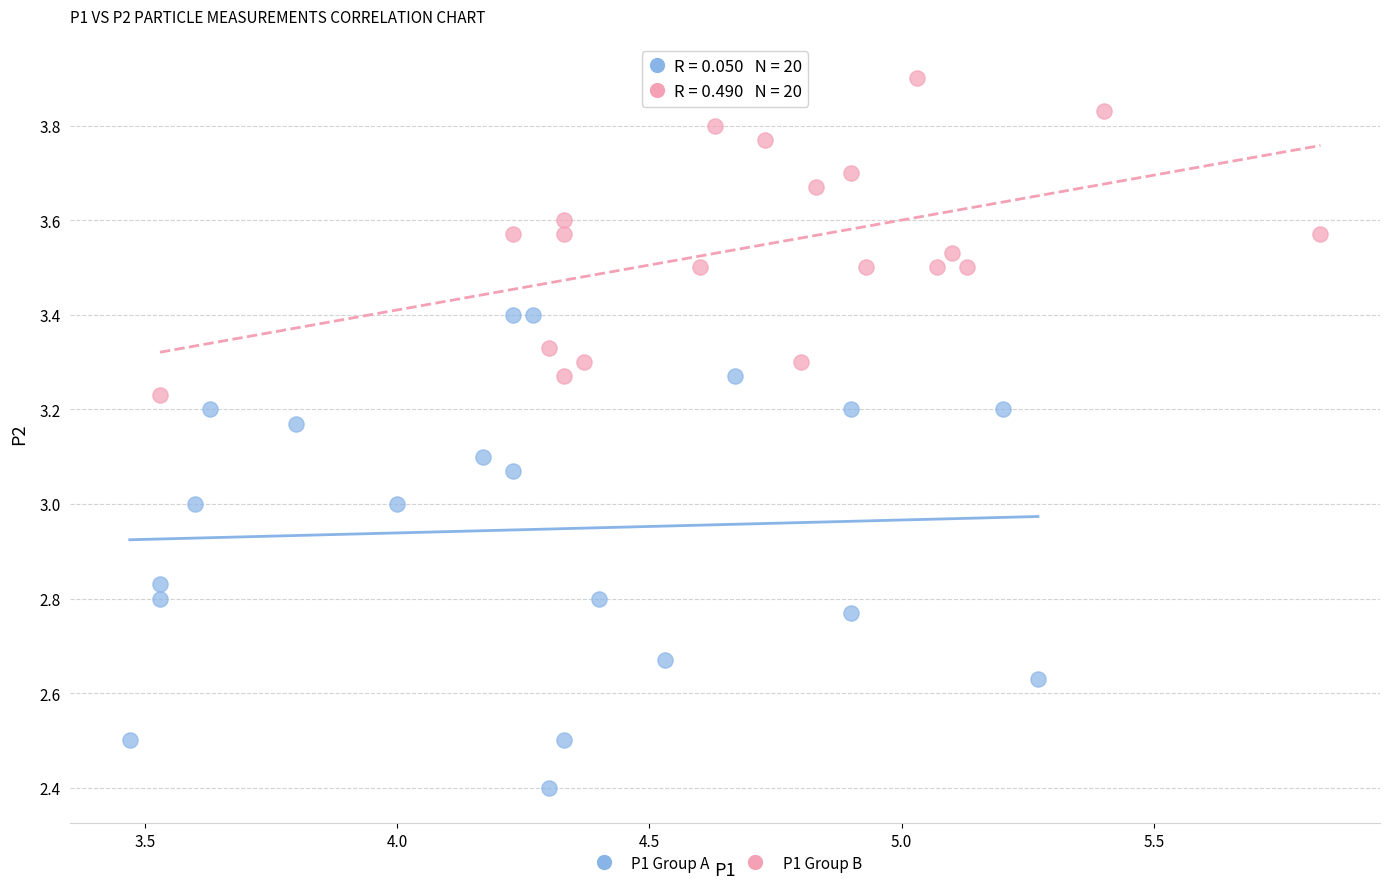

Which series reaches the minimum Y coordinate?

P1 Group A